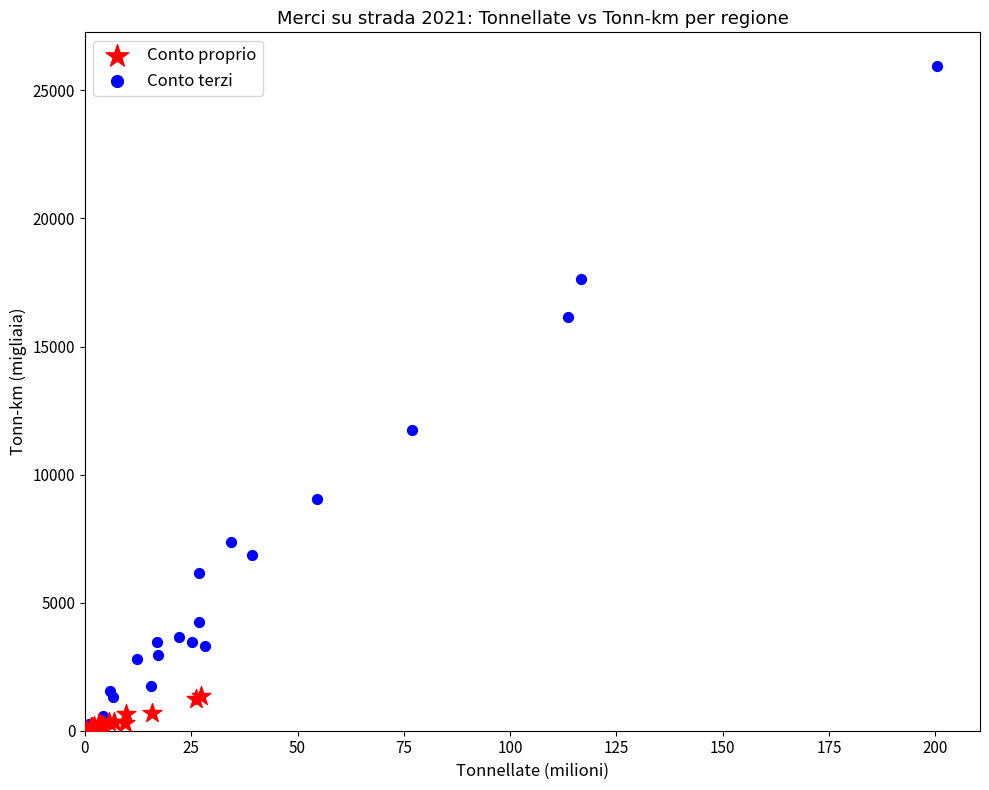

Which series has the largest Y range (max minus min)?

Conto terzi